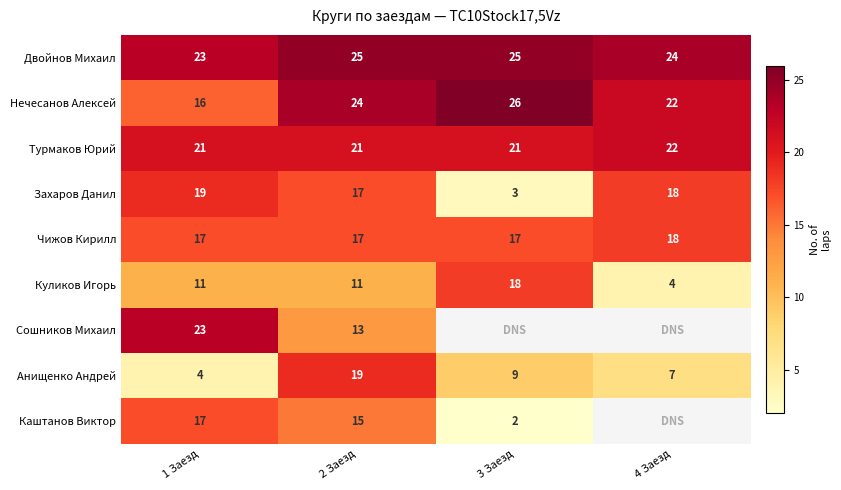

At which label does Анищенко Андрей reach its minimum?

1 Заезд